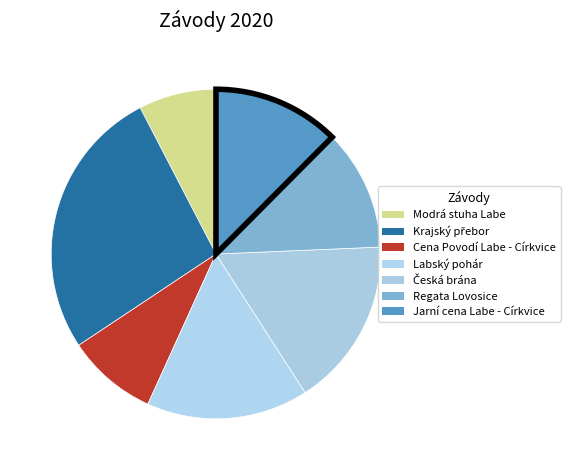

What is the change in value from Česká brána to Regata Lovosice?

-342